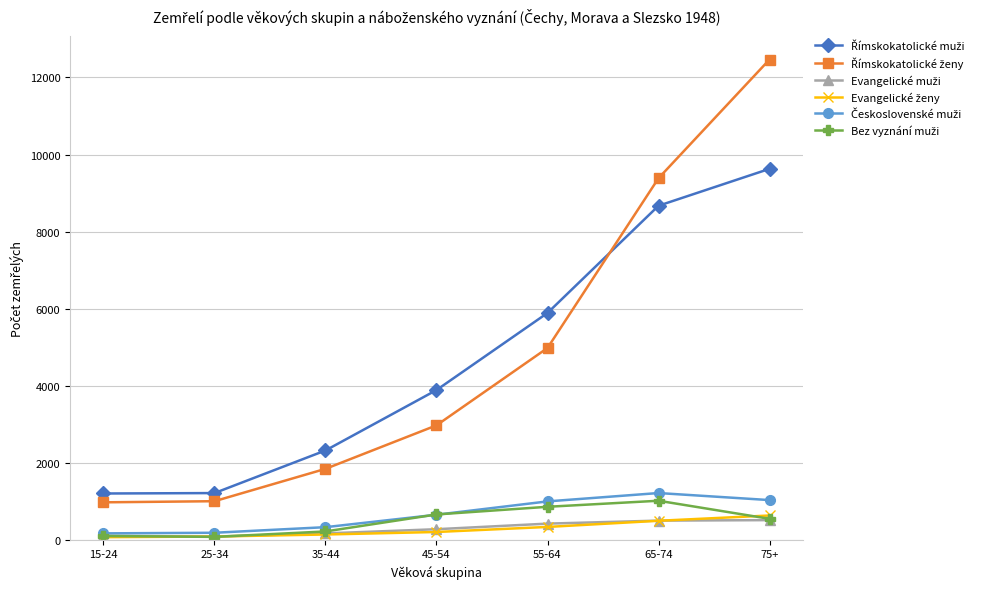

At which category is the sum across all series the highest?

75+